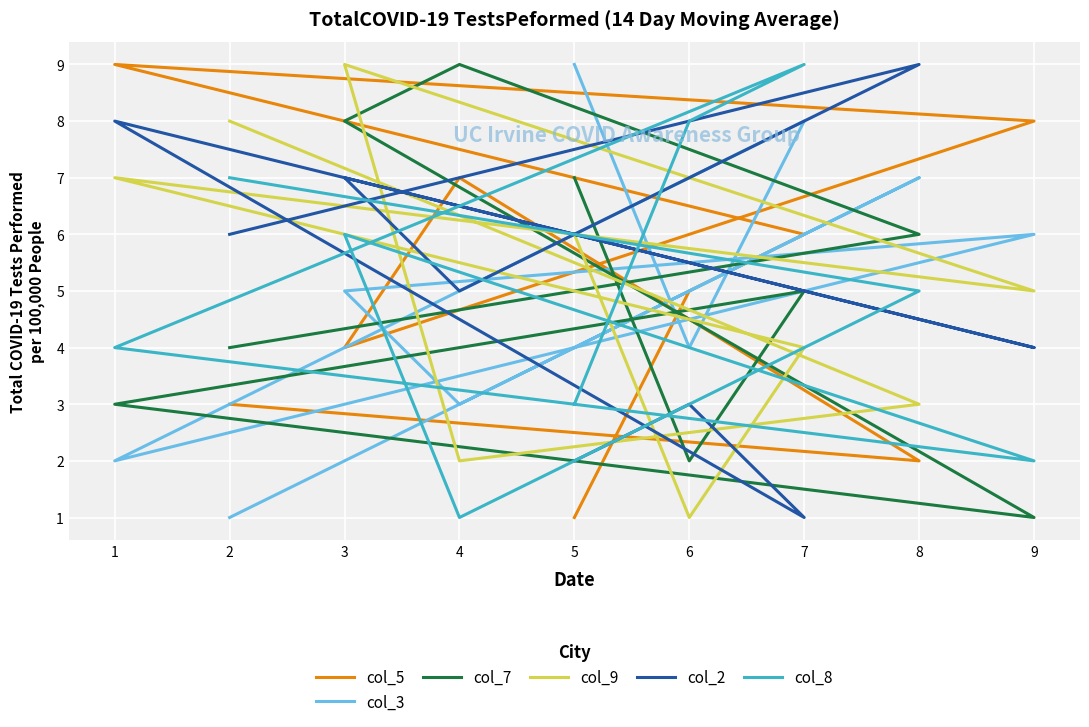

Which label corresponds to the smallest value in the chart?

5